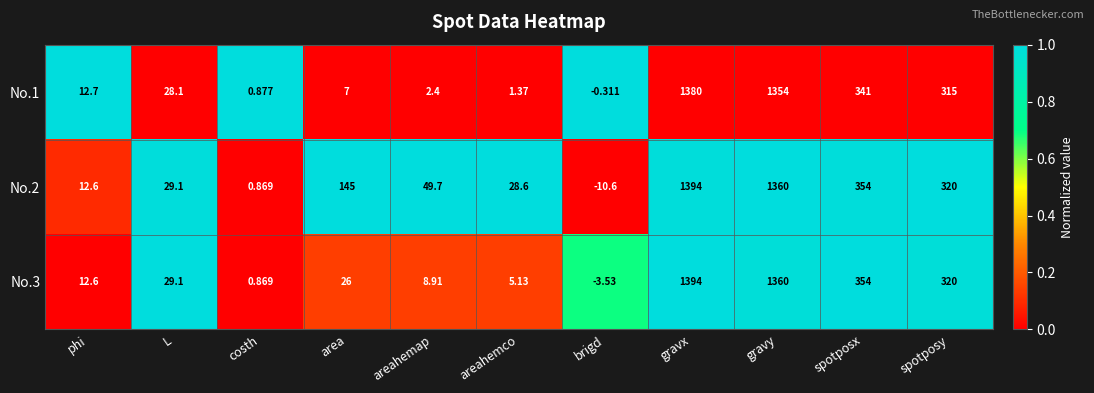

Rank the categories by No.1 value from highest to lowest.

gravx, gravy, spotposx, spotposy, L, phi, area, areahemap, areahemco, costh, brigd